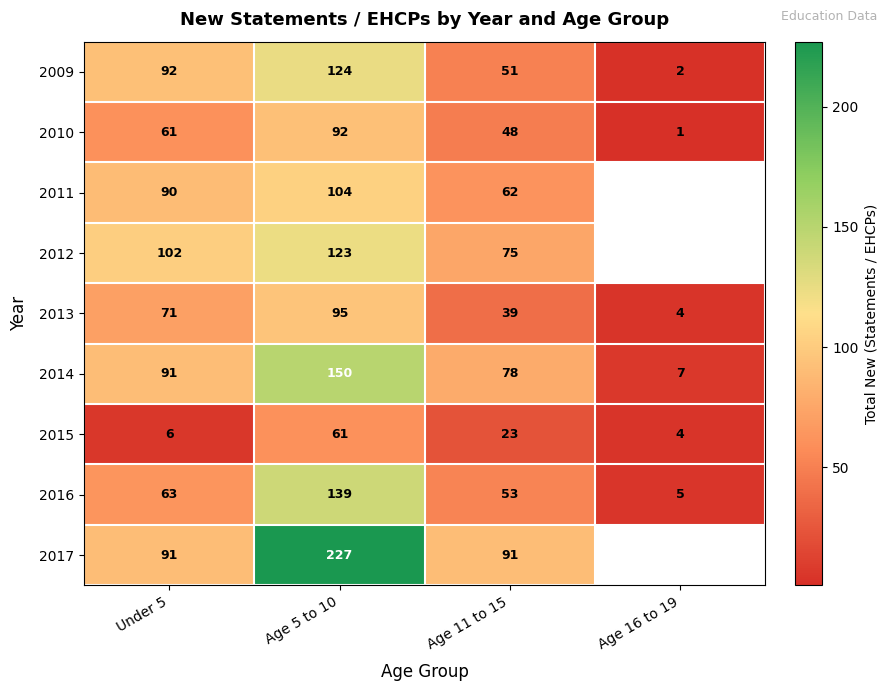

Where is 2010 nearest to the value 46?

Age 11 to 15